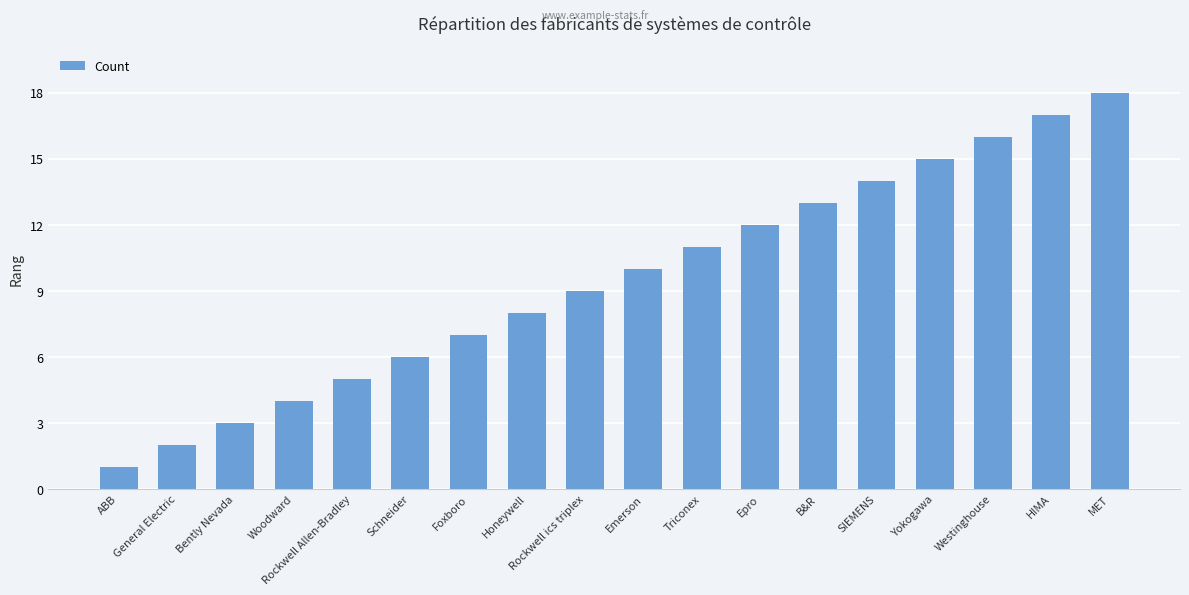

What is the approximate value at MET, to the nearest 10?

20